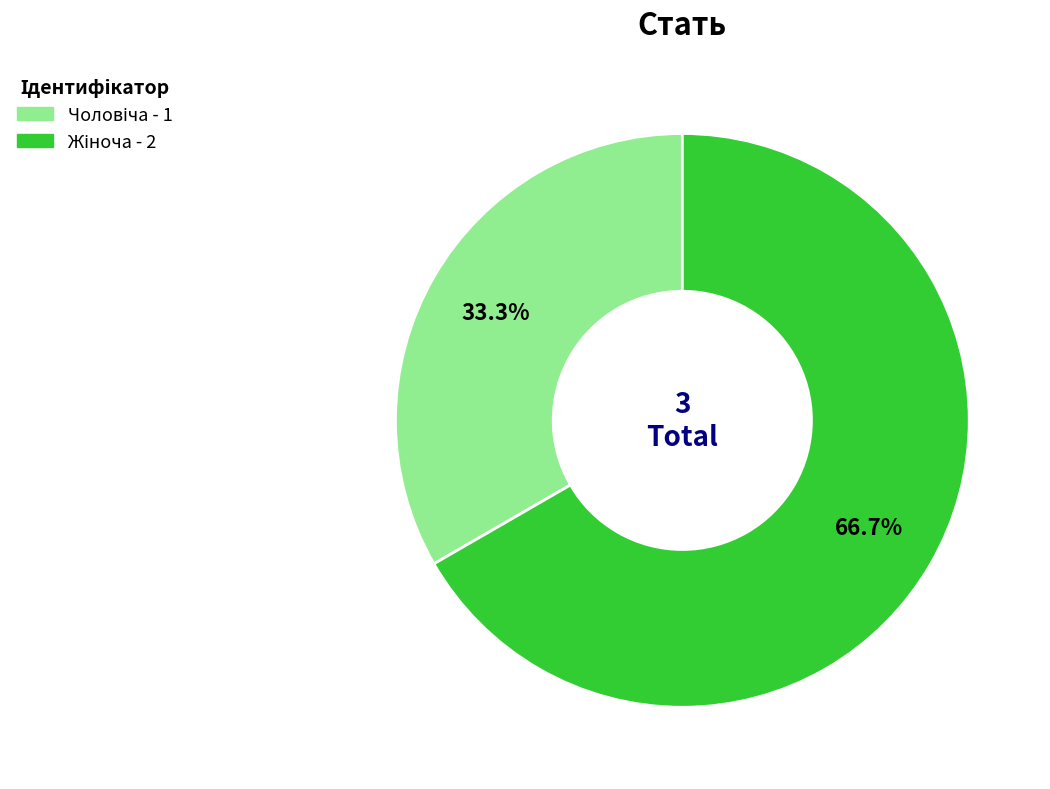

Is there any slice that represents more than half of the pie?

Yes